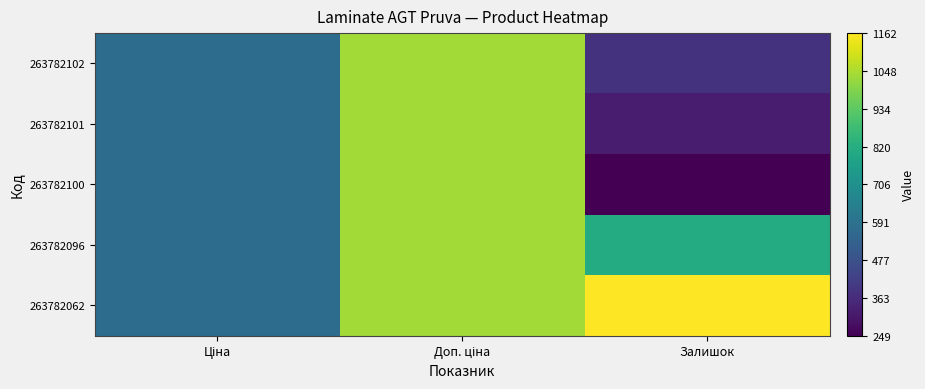

Reading left to right, transcribe all the data shown in this chart.

263782102: Ціна=573.5	Доп. ціна=1035.1	Залишок=381.0
263782101: Ціна=573.5	Доп. ціна=1035.1	Залишок=322.0
263782100: Ціна=573.5	Доп. ціна=1035.1	Залишок=249.0
263782096: Ціна=573.5	Доп. ціна=1035.1	Залишок=810.0
263782062: Ціна=573.5	Доп. ціна=1035.1	Залишок=1162.0